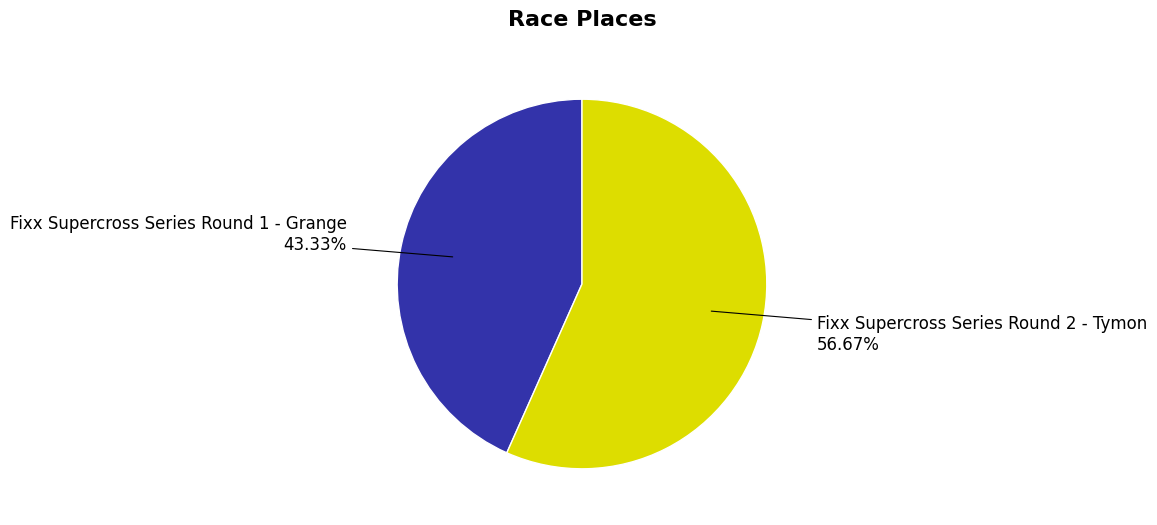

What is the total percentage of Fixx Supercross Series Round 1 - Grange and Fixx Supercross Series Round 2 - Tymon?

100.0%